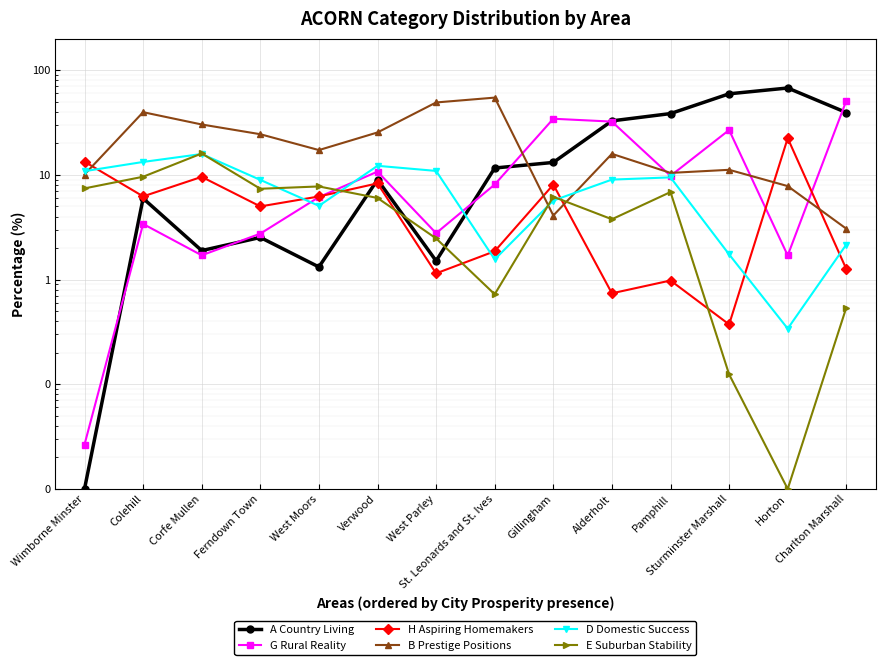

How many interior local peaks does the A Country Living series have?

4